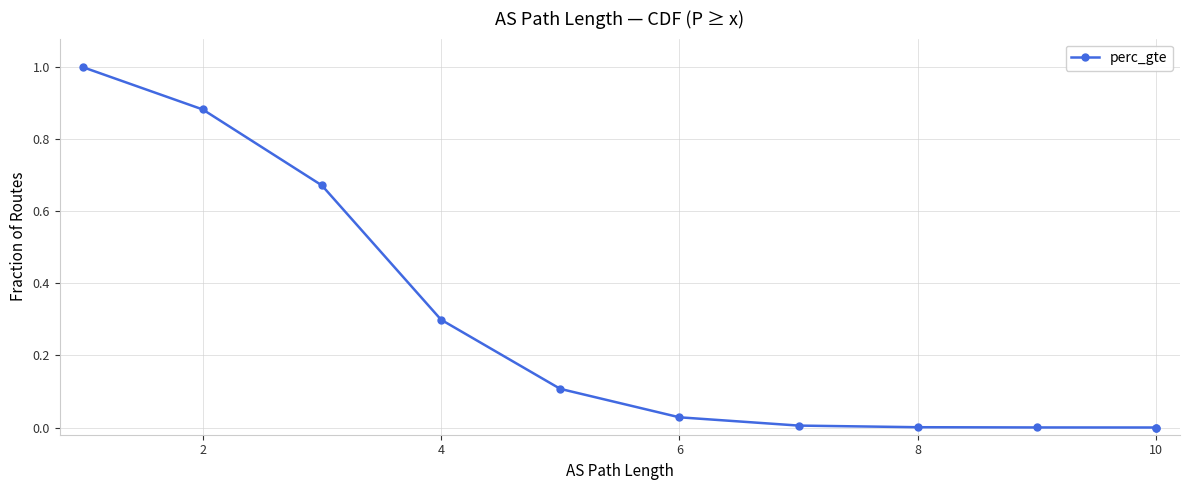

The chart shows a value of 0.3 at 4. True or false?

False